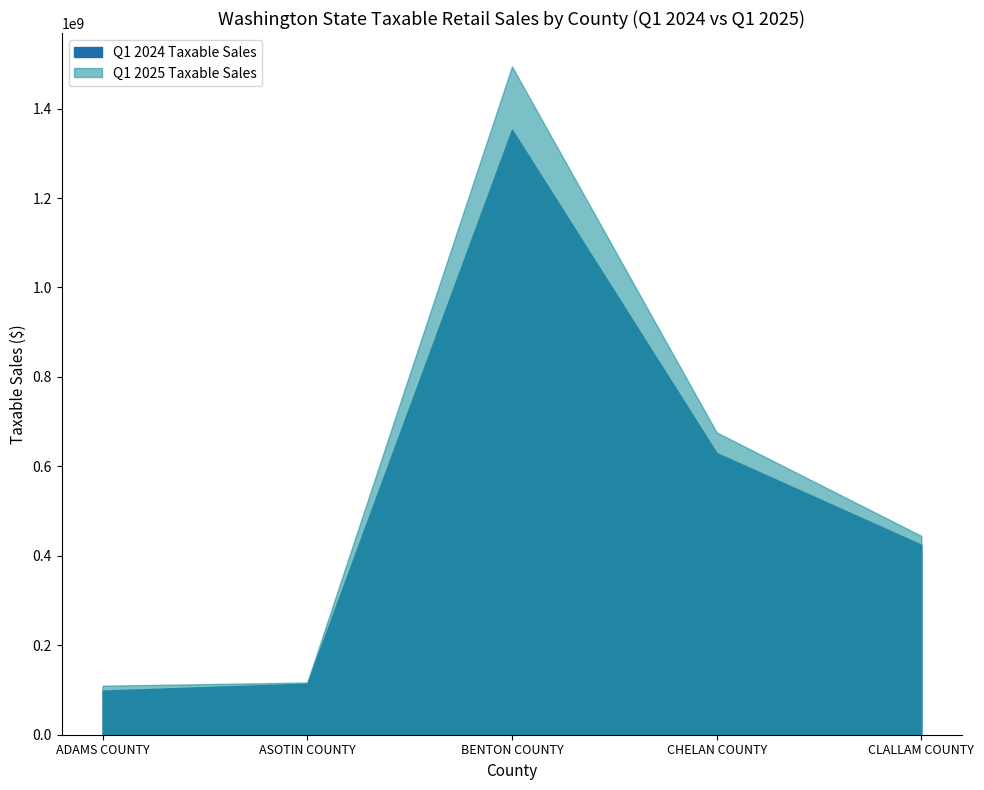

What value does the Q1 2024 Taxable Sales series have at CHELAN COUNTY, to the nearest 50?

629744400